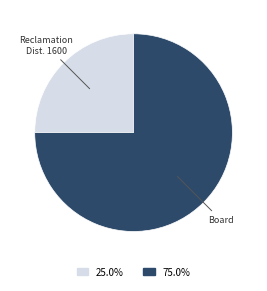

Is there any slice that represents more than half of the pie?

Yes